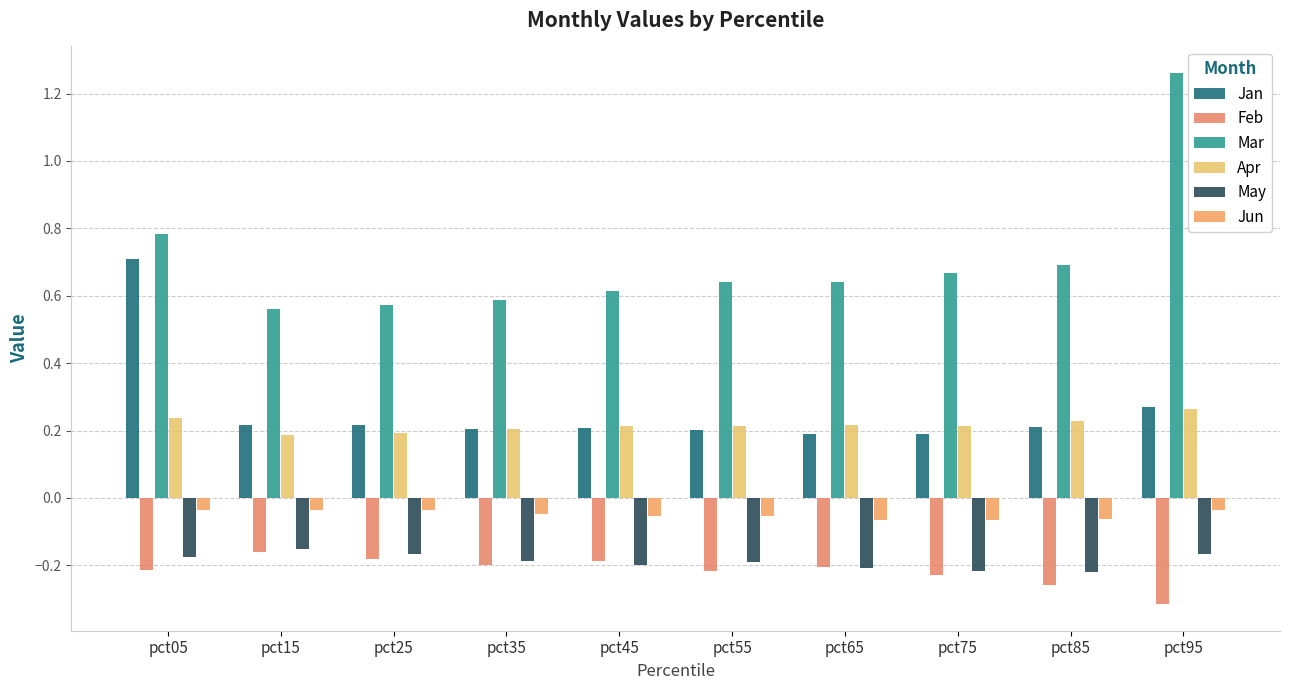

Which series has the largest total across all categories?

Mar